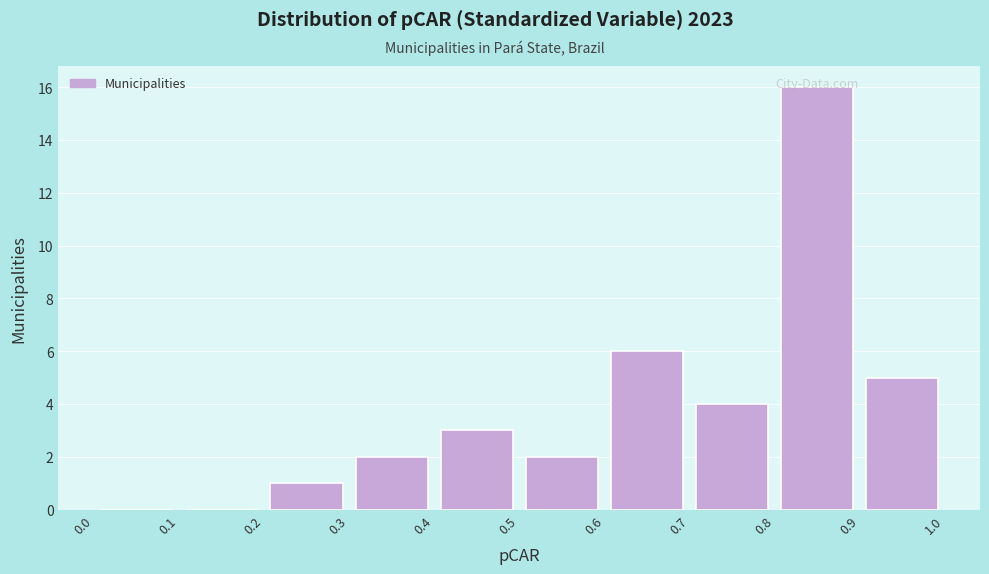

Over which range of the x-axis is the bar tallest?

0.8 to 0.9